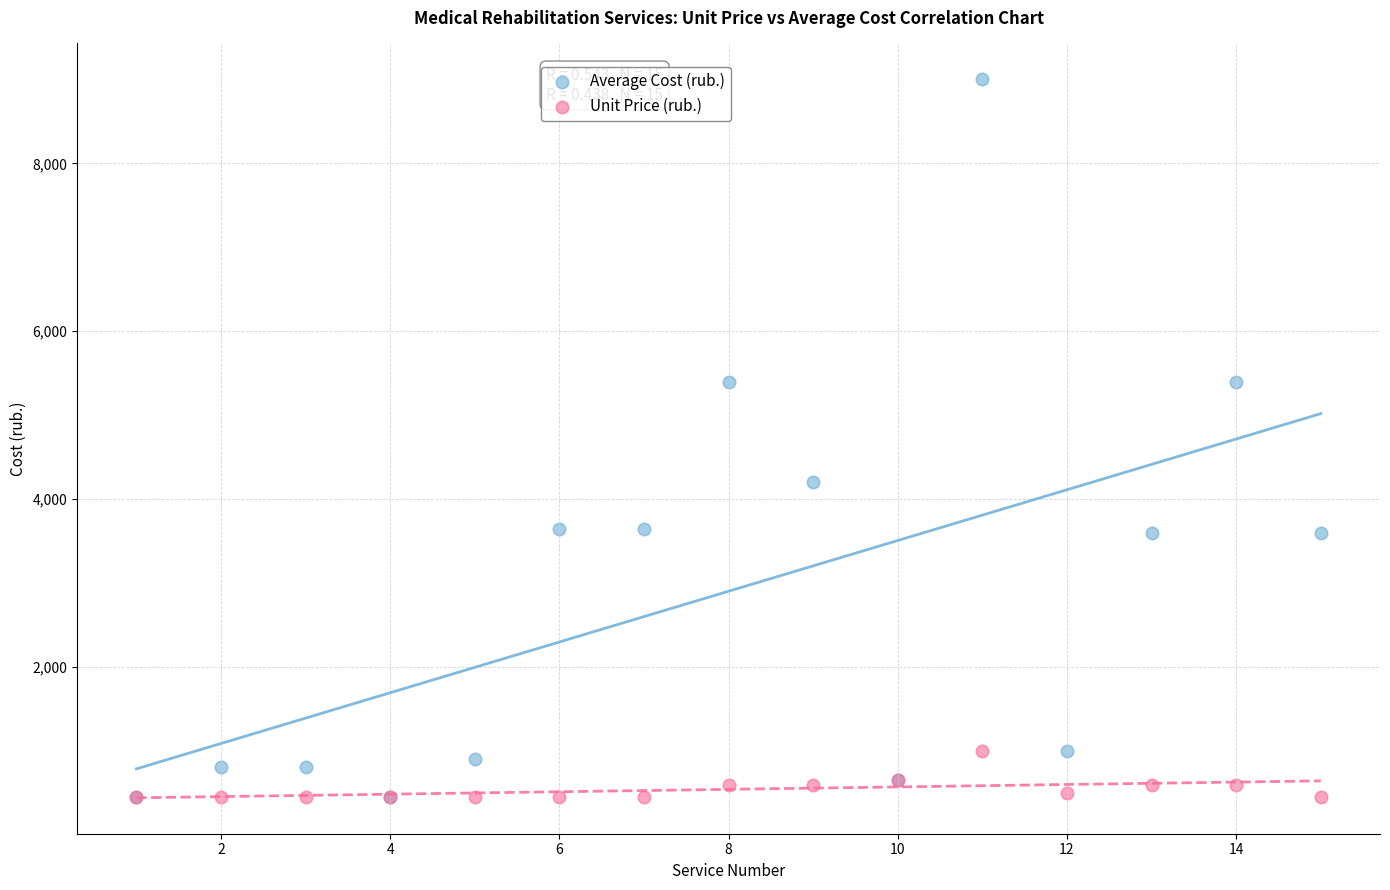

In the Average Cost (rub.) series, what Y value is closest to 4725?

4200